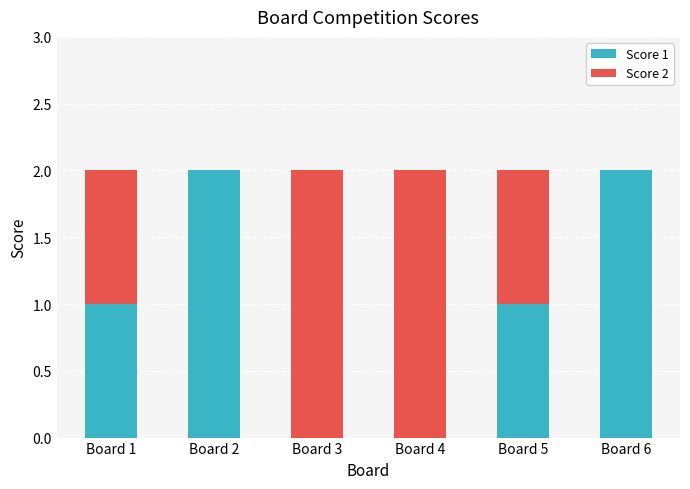

True or false: Score 1 has a value of 1 at Board 2.

False